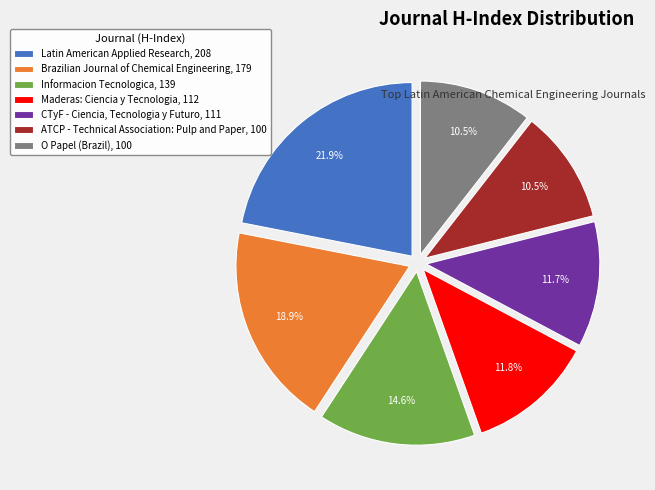

Which slice is the largest?

Latin American Applied Research